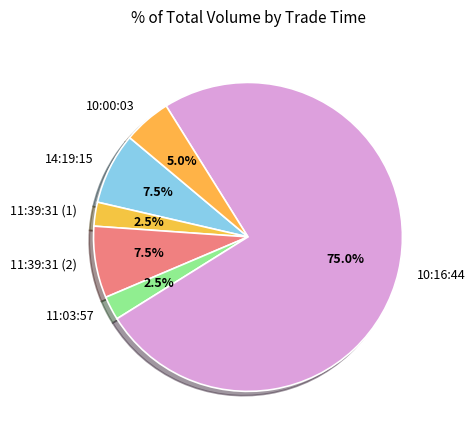

Approximately how many times larger is the value at 11:03:57 compared to 14:19:15?

0.3